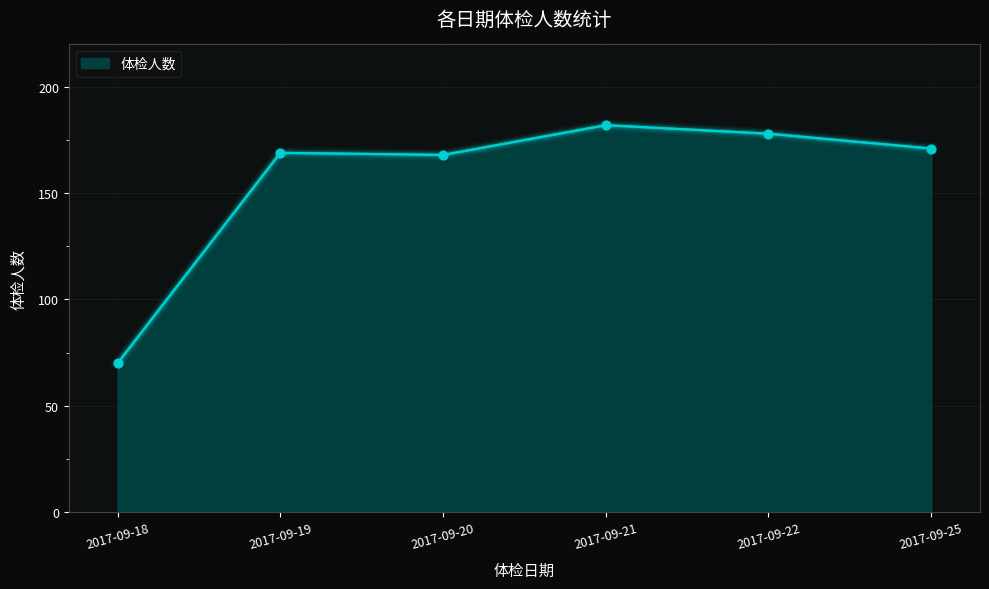

What is the change in value from 2017-09-21 to 2017-09-25?

-11